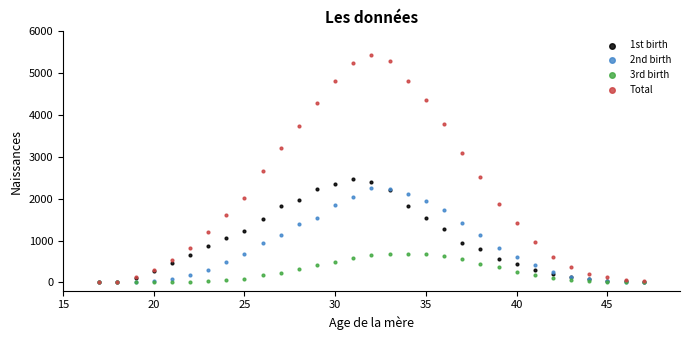

What are all the series names shown in the legend?

1st birth, 2nd birth, 3rd birth, Total